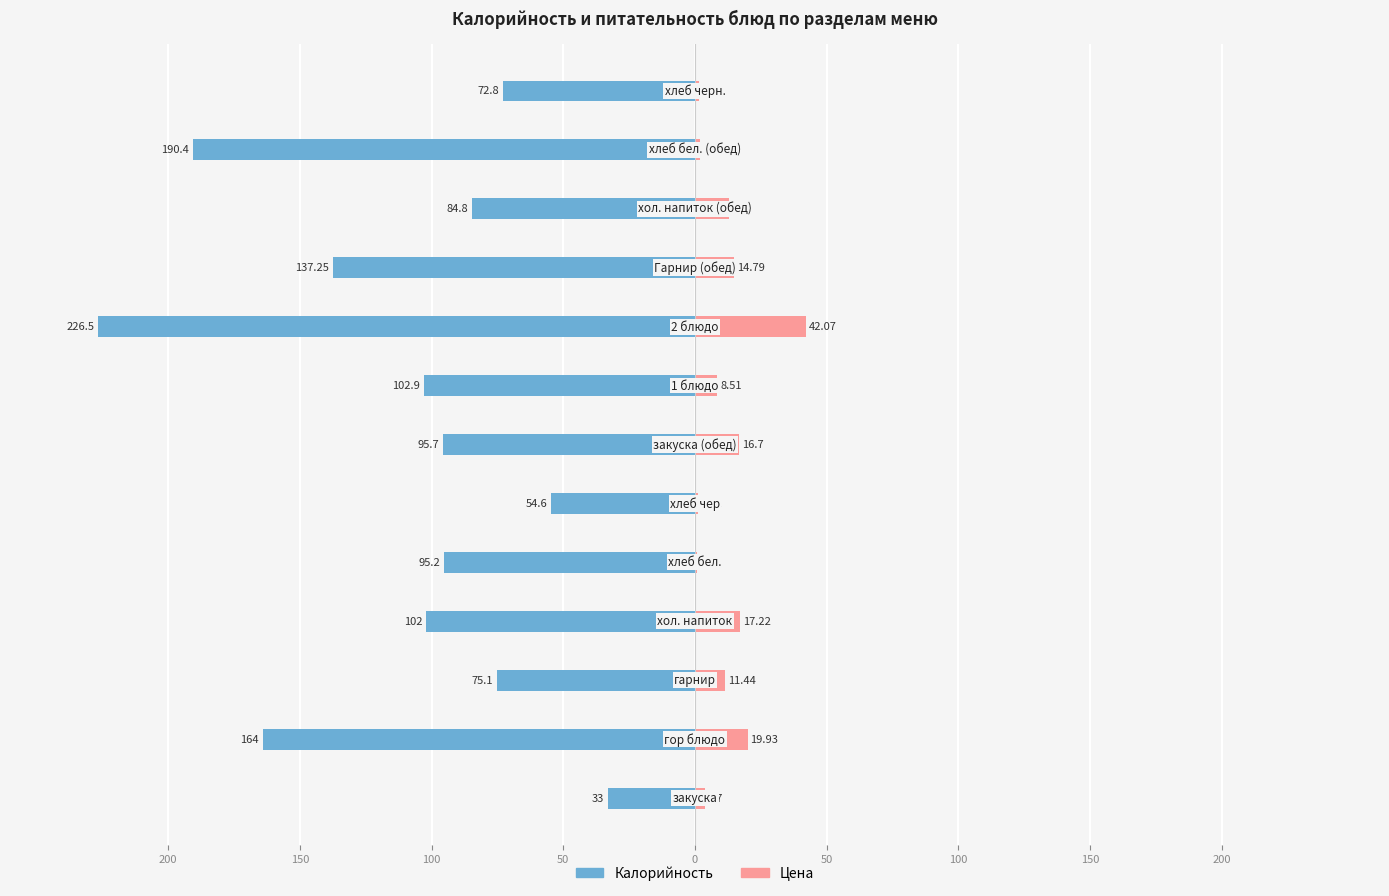

How many values in the Калорийность series exceed -95?

5